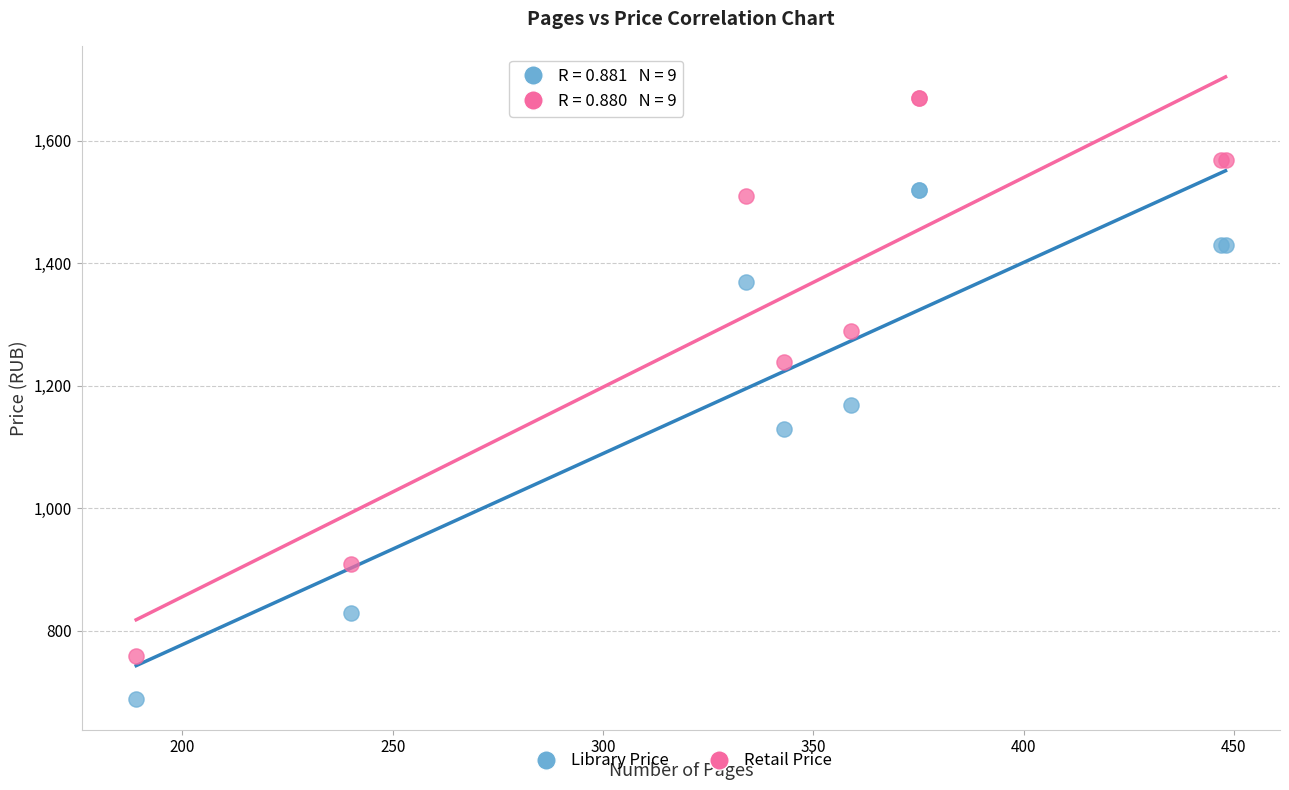

In the Library Price series, what Y value is closest to 1104?

1129